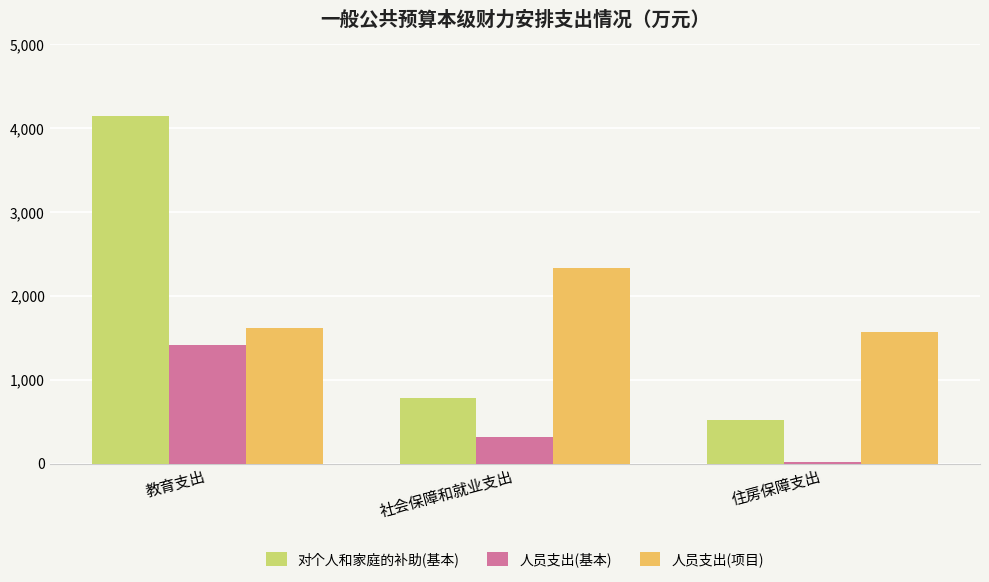

What is the difference between the maximum and minimum values in the 人员支出(基本) series?

1394.0